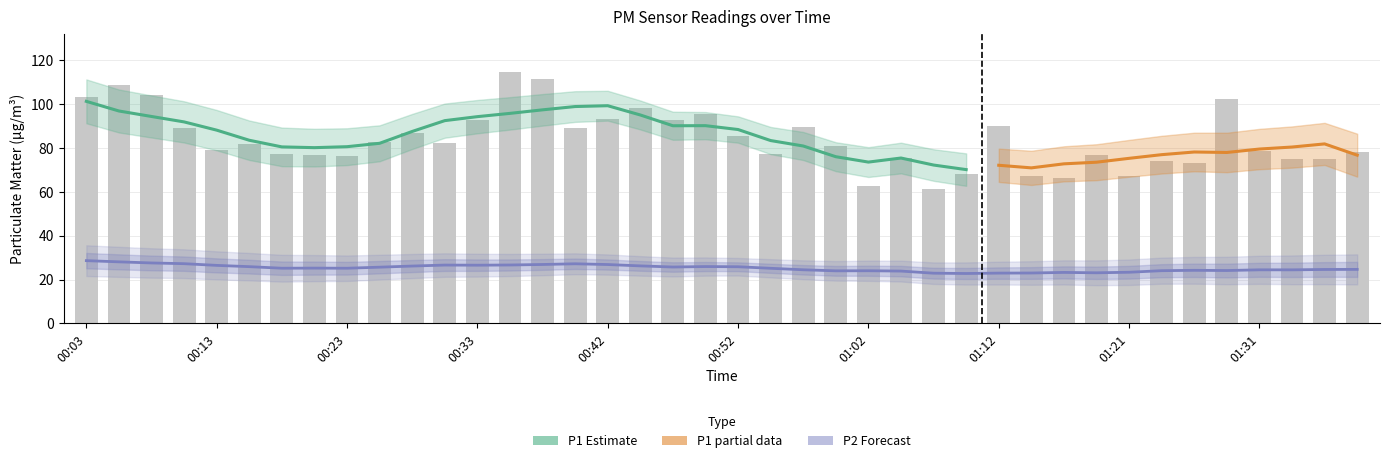

What is the average value?

84.0